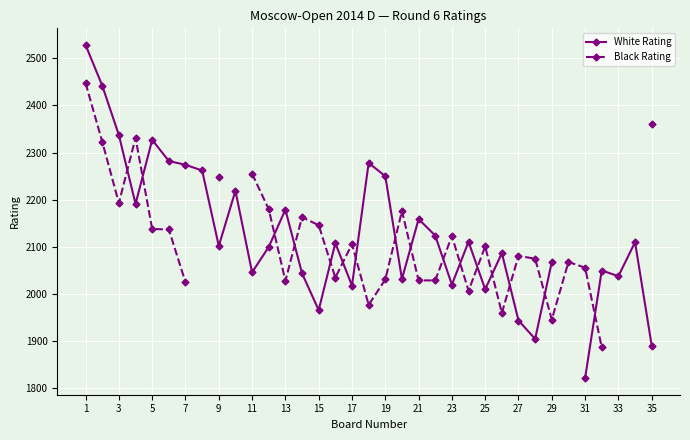

True or false: Black Rating has more than 1 points higher than both neighbors.

True